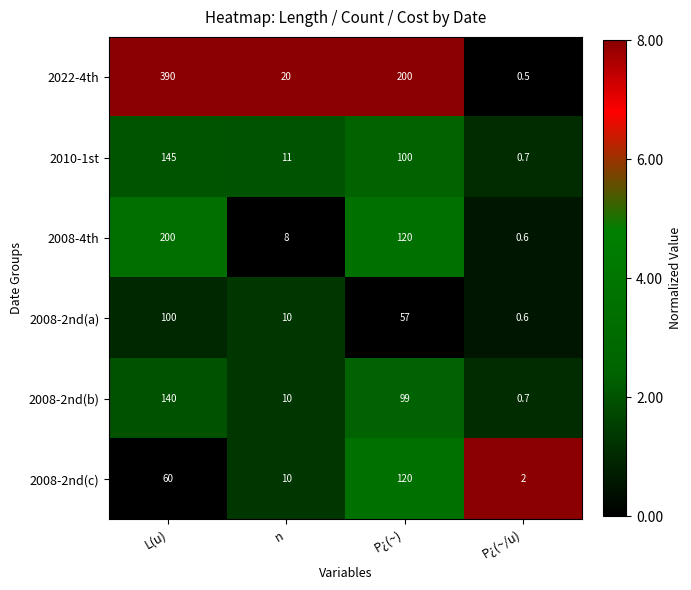

Which label corresponds to the largest value in the chart?

L(u)